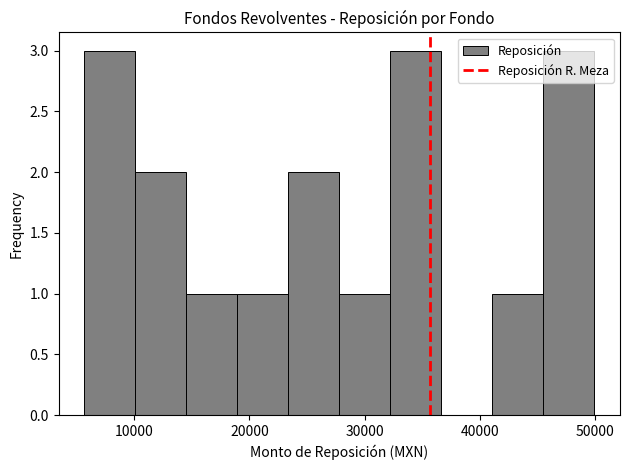

Reading left to right, transcribe this chart: for each bar, give the range it covers on the x-axis and its height. Neither the bar edges nor the heights are printed on the chart, so give them approximately, as read against the axes.

6000 to 10000: 3
10000 to 15000: 2
15000 to 19000: 1
19000 to 23000: 1
23000 to 28000: 2
28000 to 32000: 1
32000 to 37000: 3
37000 to 41000: 0
41000 to 46000: 1
46000 to 50000: 3